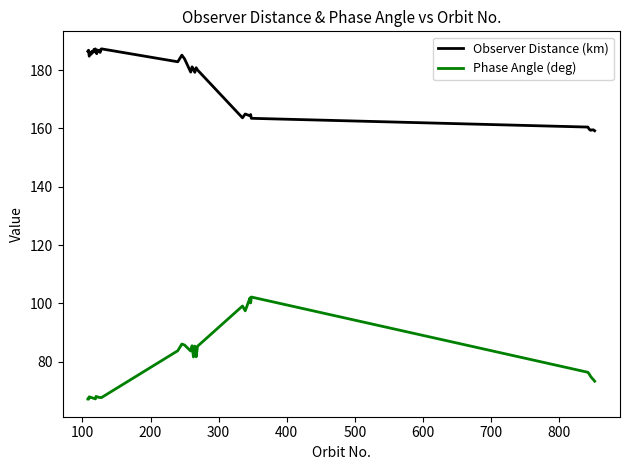

Which series has the largest total across all categories?

Observer Distance (km)